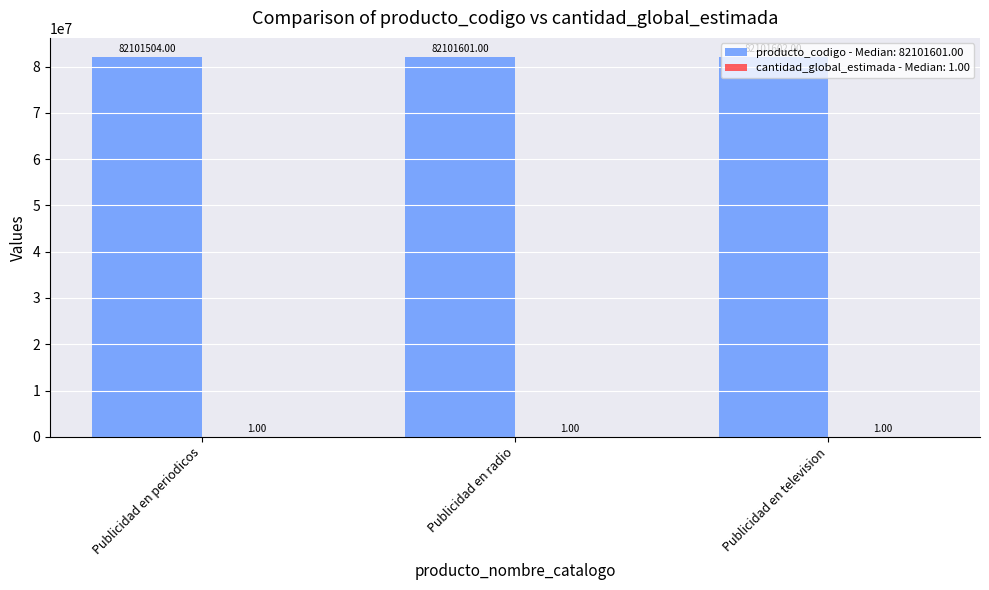

Which category has the highest value in the producto_codigo - Median: 82101601.00 series?

Publicidad en television